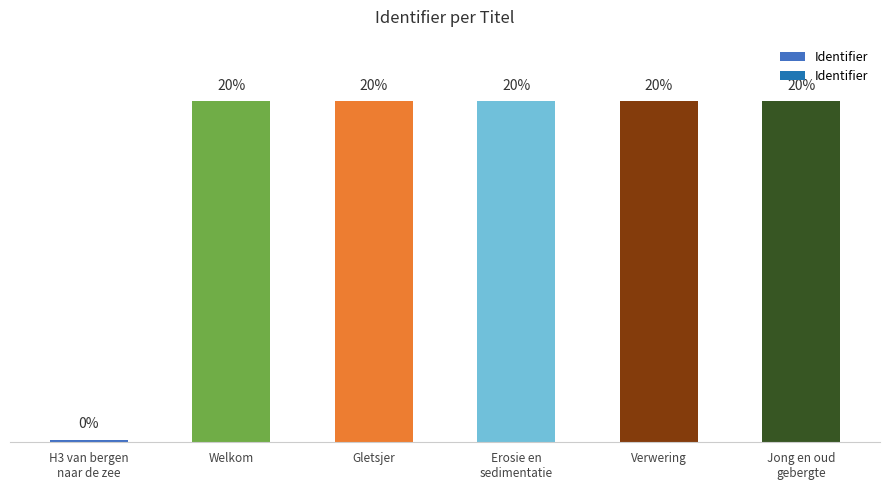

List the labels in order of value, smallest first.

H3 van bergen
naar de zee, Welkom, Gletsjer, Erosie en
sedimentatie, Verwering, Jong en oud
gebergte